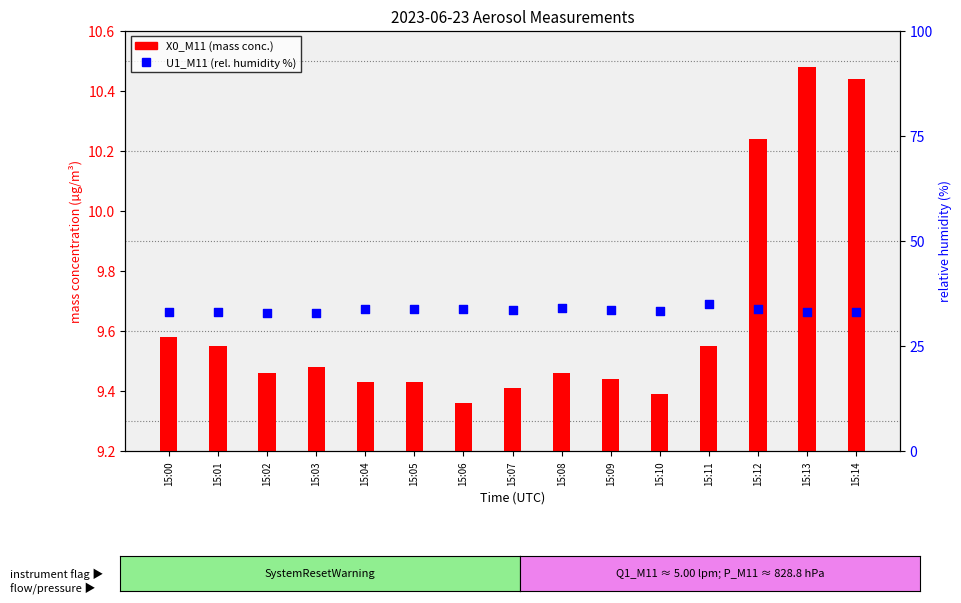

At which category is the sum across all series the highest?

15:11